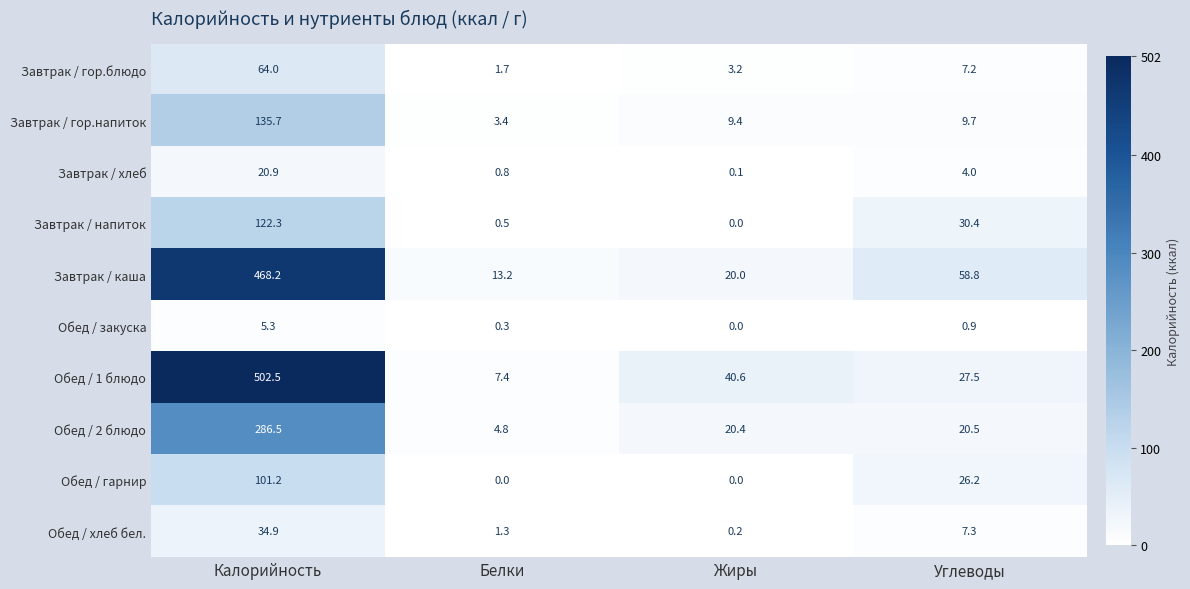

What is the sum of the Завтрак / гор.напиток values at Жиры and Калорийность?

145.1